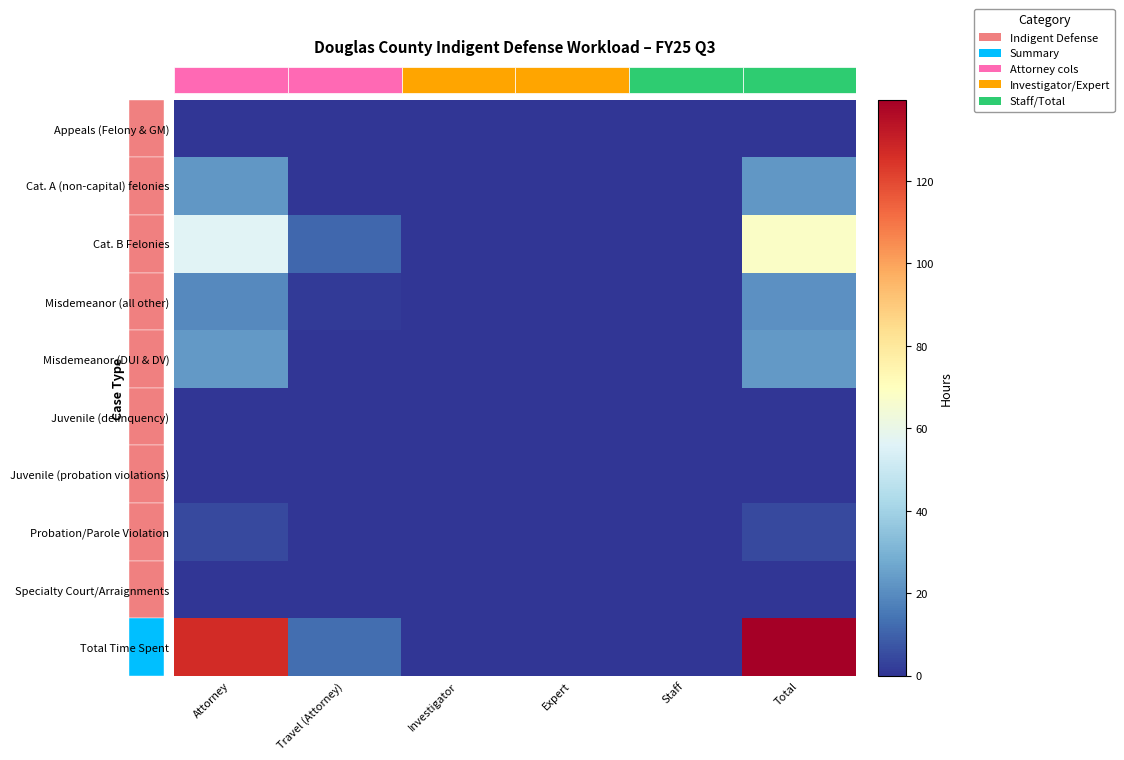

Which series has the widest spread of values?

Total Time Spent